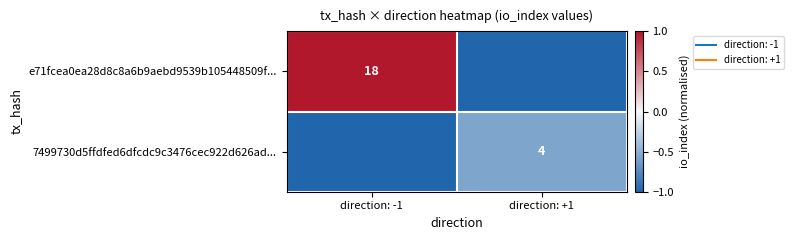

Read the e71fcea0ea28d8c8a6b9aebd9539b105448509f... value at direction: -1.

1.0